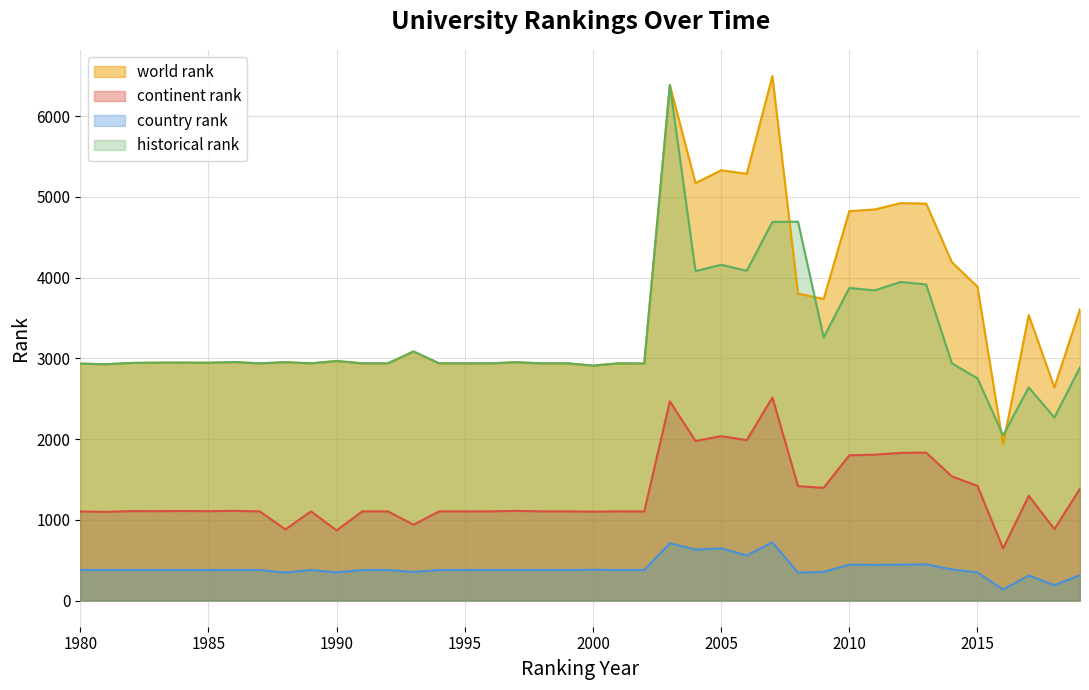

Rank the series at 2005 from lowest to highest value.

country rank, continent rank, historical rank, world rank